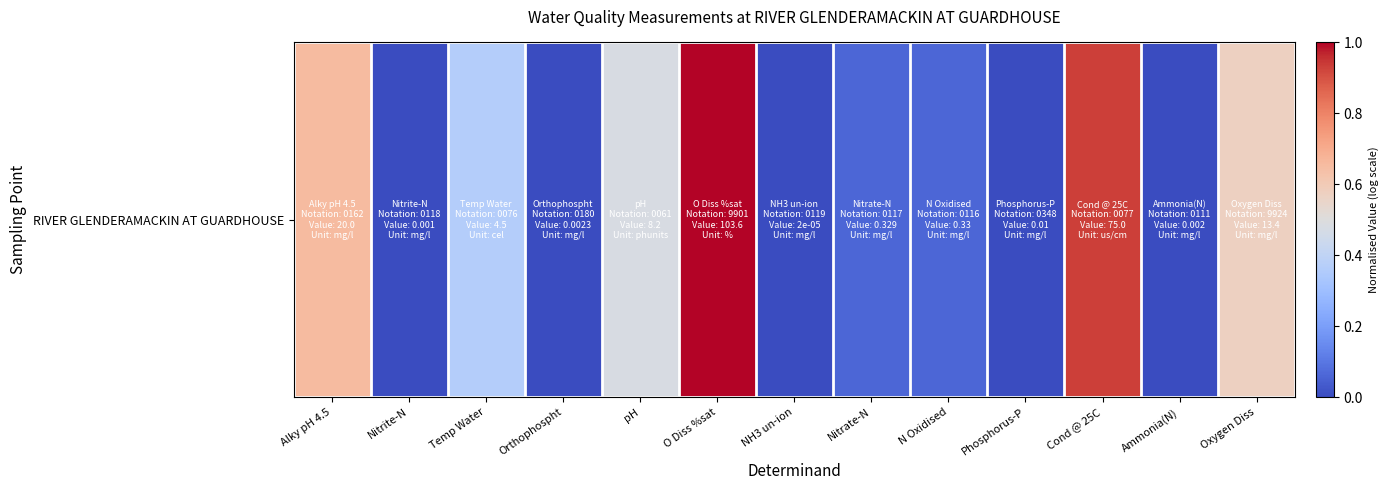

Which category has the highest value across all series?

O Diss %sat